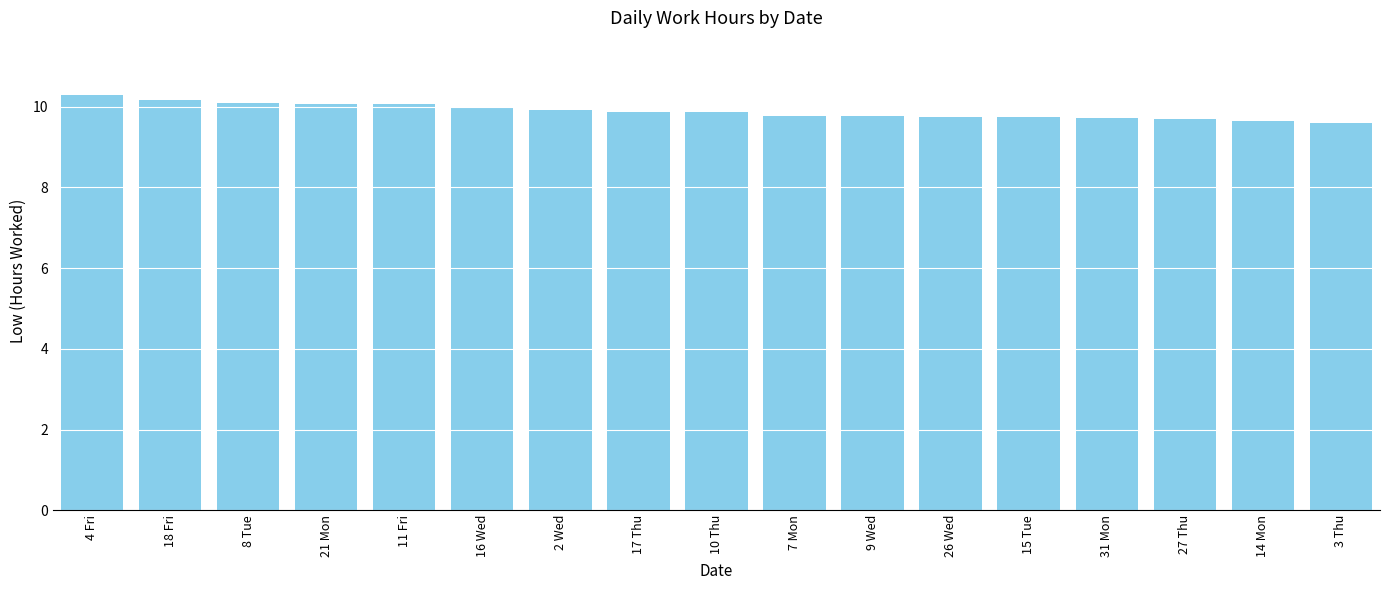

How many bars are there in total?

17